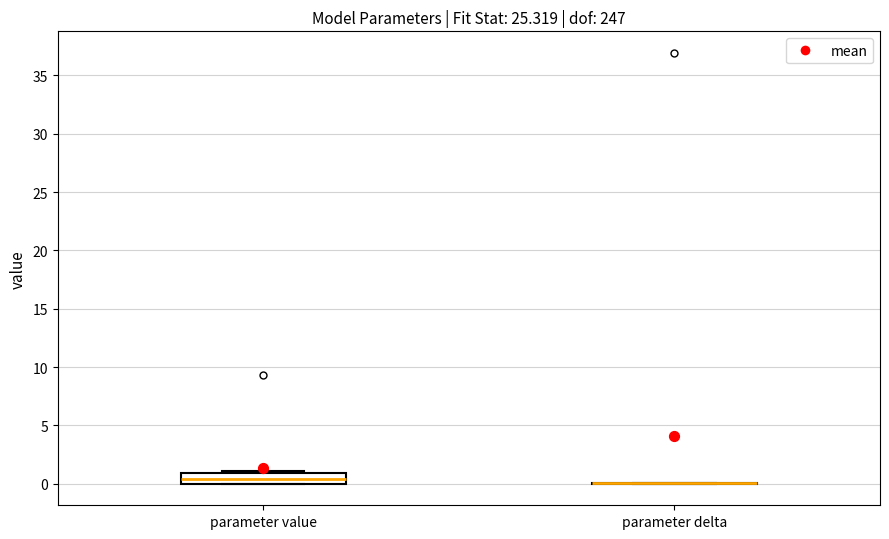

Reading left to right, transcribe this box plot: for each box, give where its median line is, the range the box spans, and where its two whiskers end, as read against the y-axis. The values are not printed on the chart, so give them approximately, as read against the axis.

parameter value: median 0.5, box 0.0 to 1.0, whiskers 0.0 to 1.0
parameter delta: box collapsed to a line at 0.0, whiskers 0.0 to 0.0